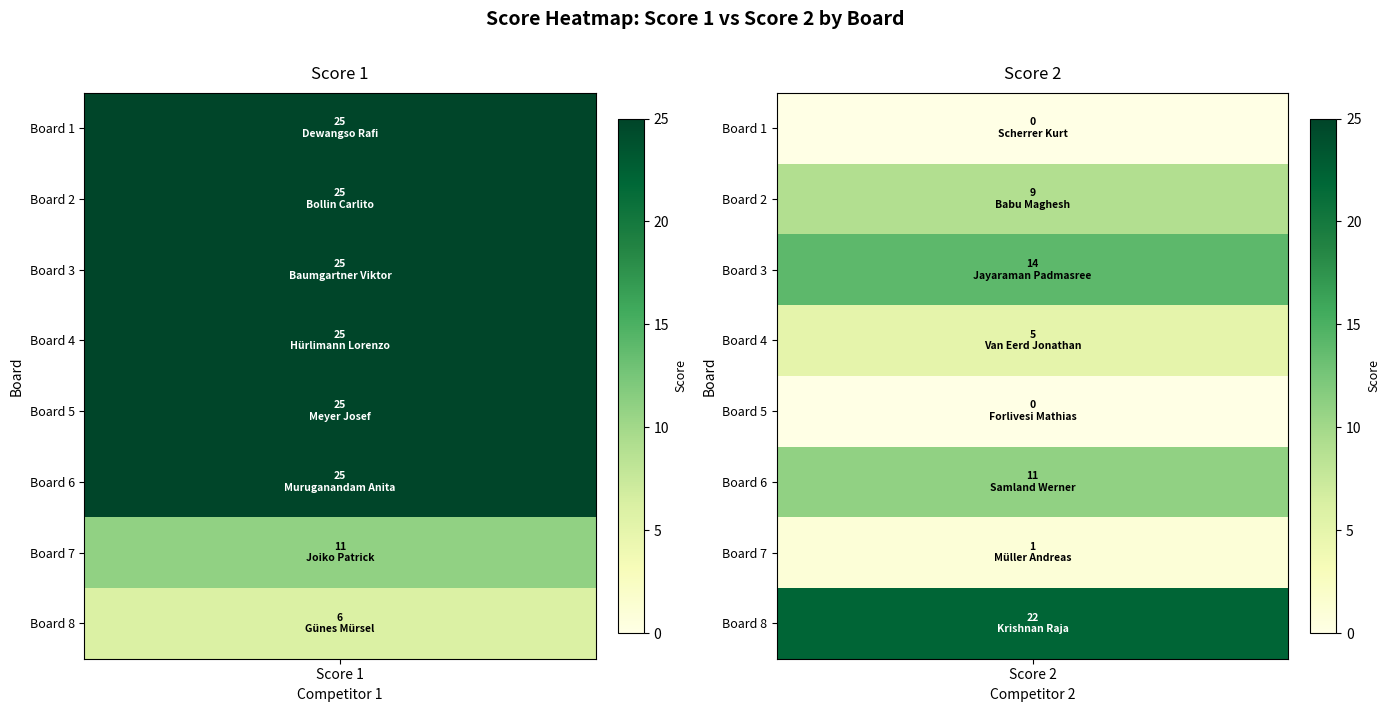

The Score 1 series shows 25 at 1. True or false?

True